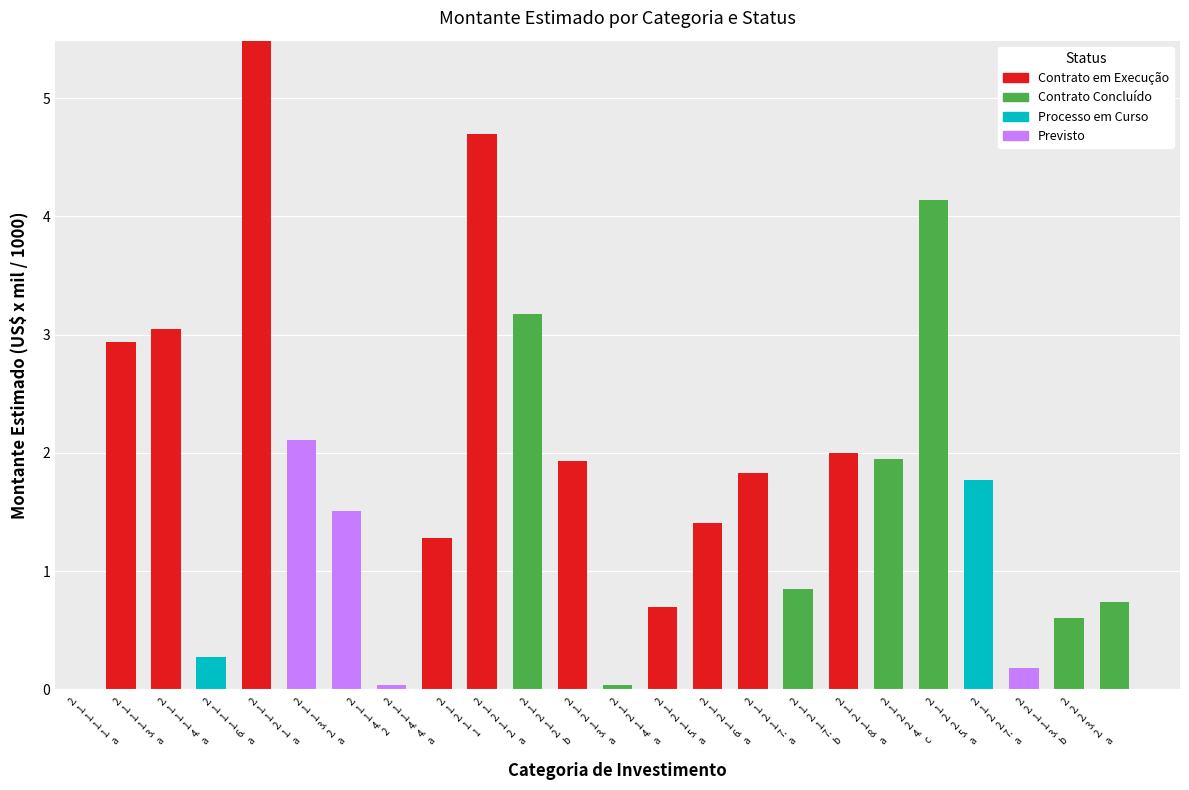

What is the maximum value for Contrato em Execução?

5.5